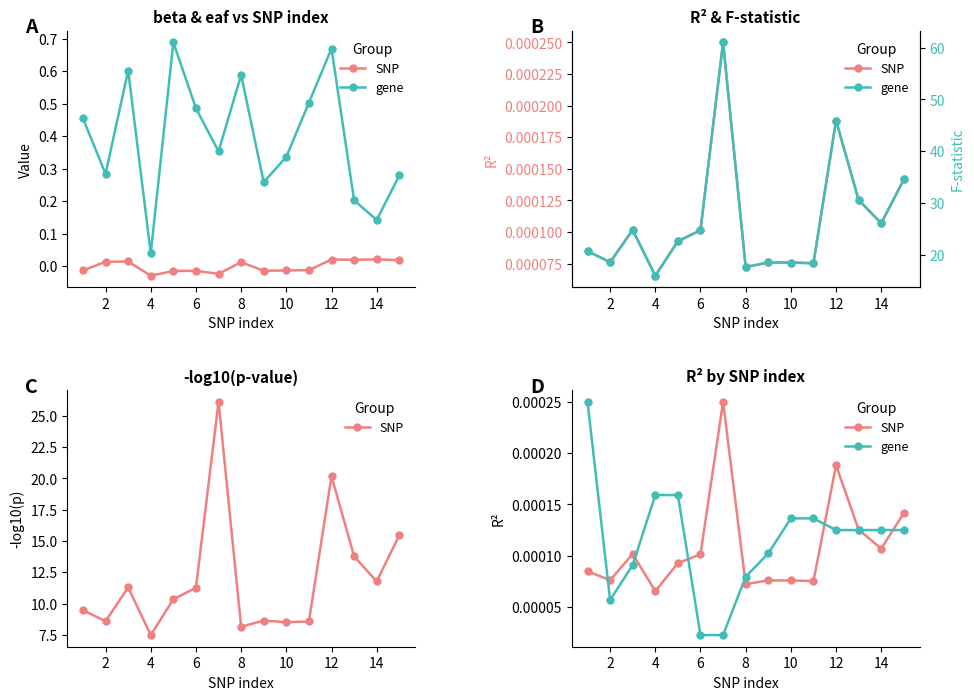

What is the label of the 2nd point from the left?

2